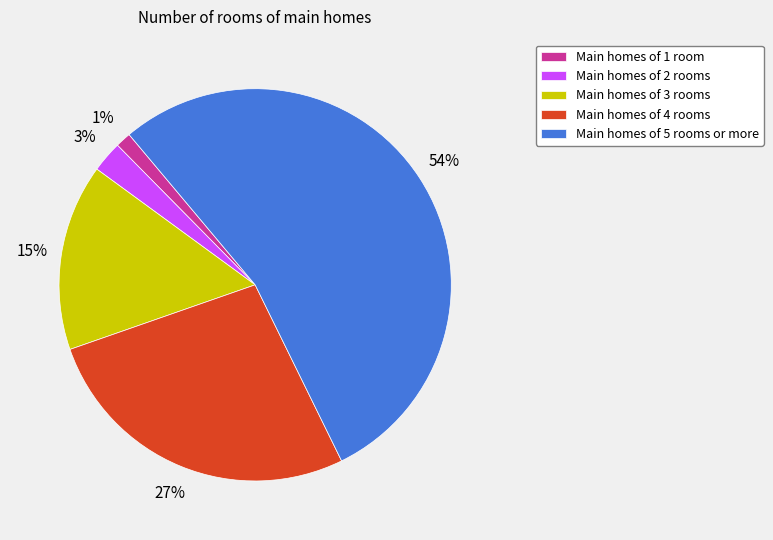

True or false: Main homes of 4 rooms accounts for 27% of the total.

True